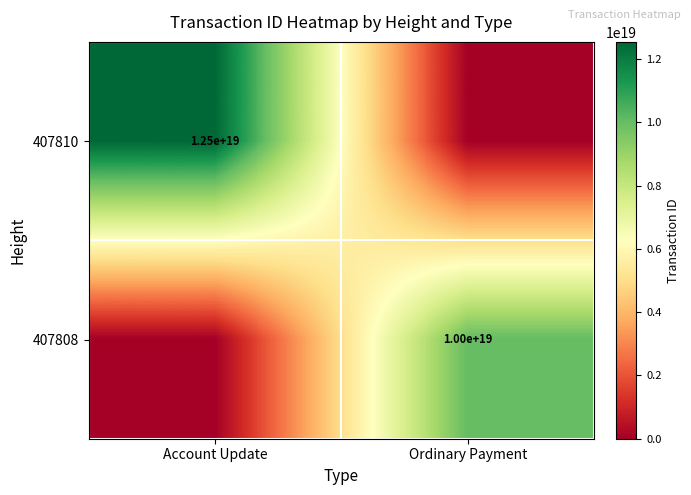

Between Ordinary Payment and Account Update, which is larger?

Account Update